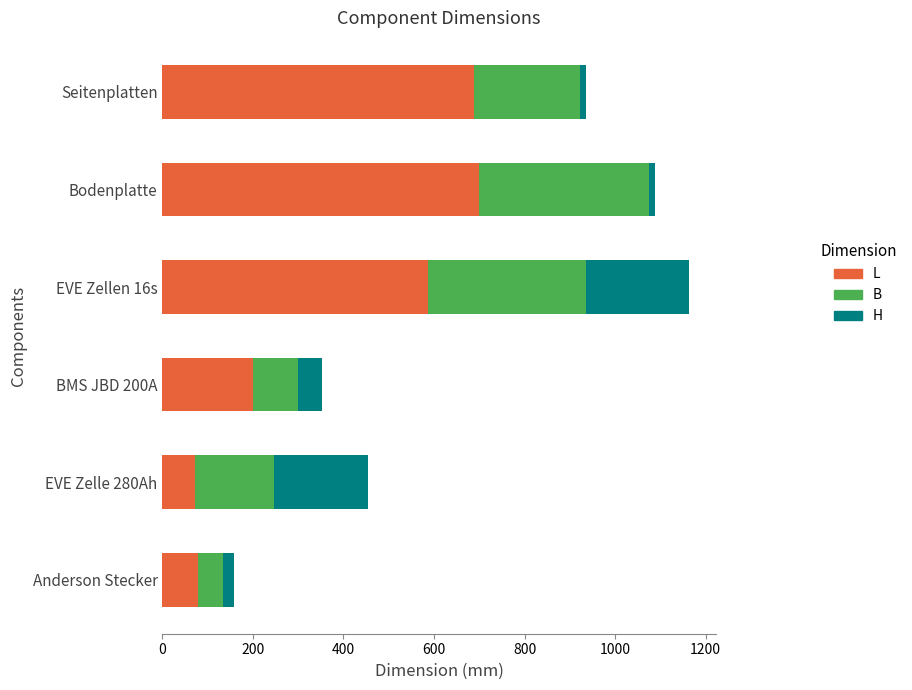

What is the difference between the maximum and minimum values in the L series?

627.0